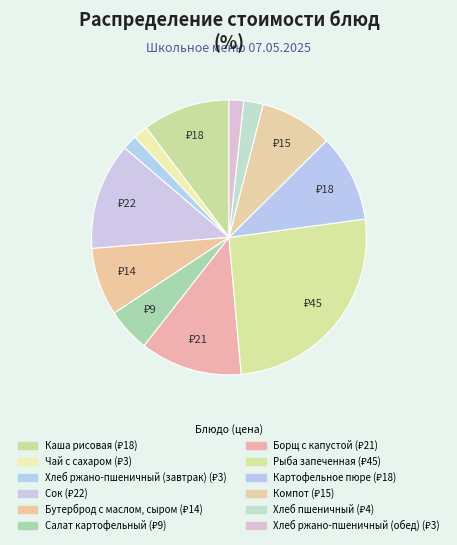

Which category has the biggest portion of the pie?

Рыба запеченная